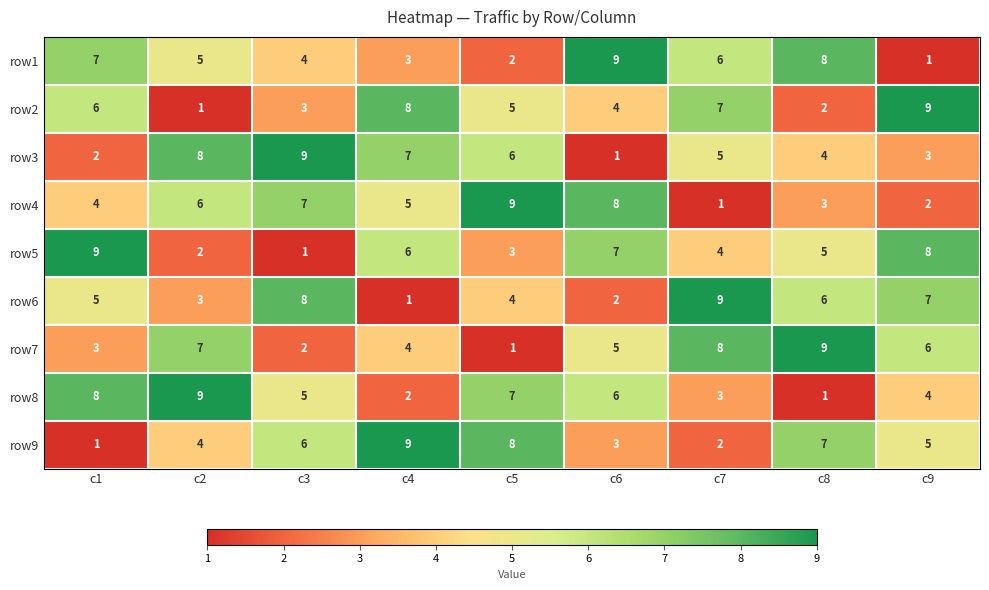

The row5 series shows 5 at c8. True or false?

True